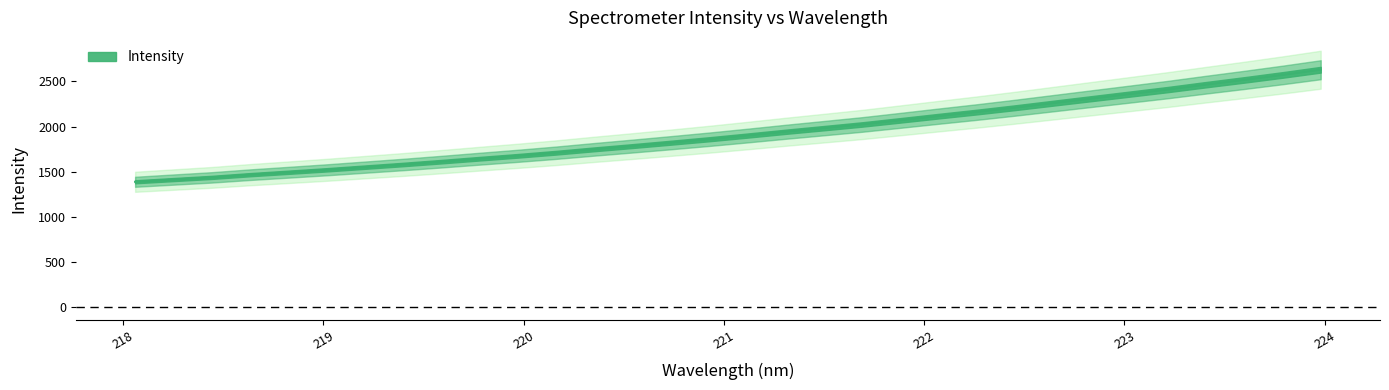

Reading left to right, what are all the values shown in this chart?

218.0596=1388.7	218.2508=1413.2	218.442=1437.3	218.6332=1467.2	218.8244=1494.0	219.0156=1521.1	219.2067=1550.4	219.3979=1579.9	219.589=1611.2	219.7801=1644.1	219.9712=1676.0	220.1623=1710.3	220.3533=1747.8	220.5444=1783.8	220.7354=1821.0	220.9264=1859.2	221.1174=1899.8	221.3083=1941.8	221.4993=1982.0	221.6902=2022.6	221.8812=2068.2	222.0721=2114.6	222.263=2159.9	222.4538=2207.8	222.6447=2258.1	222.8355=2308.2	223.0264=2358.3	223.2172=2408.8	223.408=2462.9	223.5987=2515.5	223.7895=2570.2	223.9802=2627.9